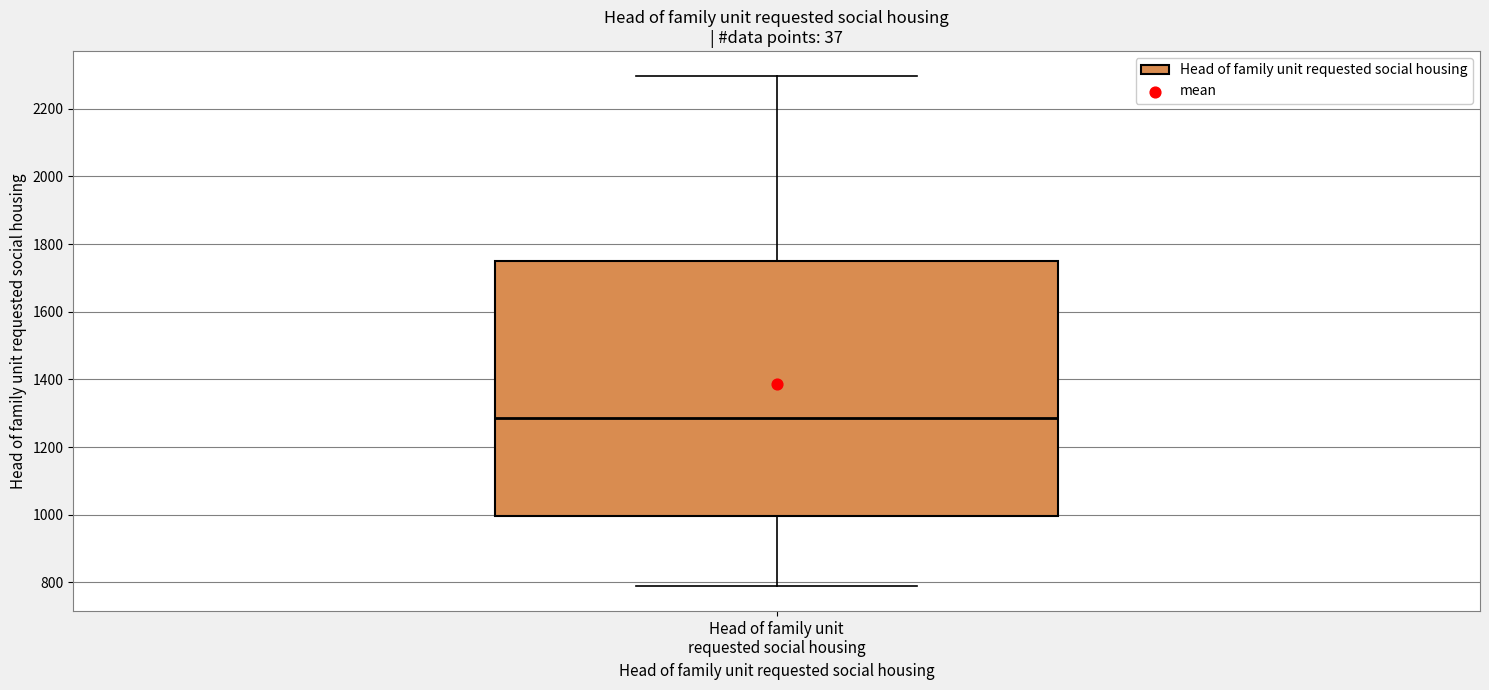

Where does the lower whisker of the box for Head of family unit requested social housing end on the y-axis? The values are not printed on the chart, so give them approximately, as read against the axis.

800